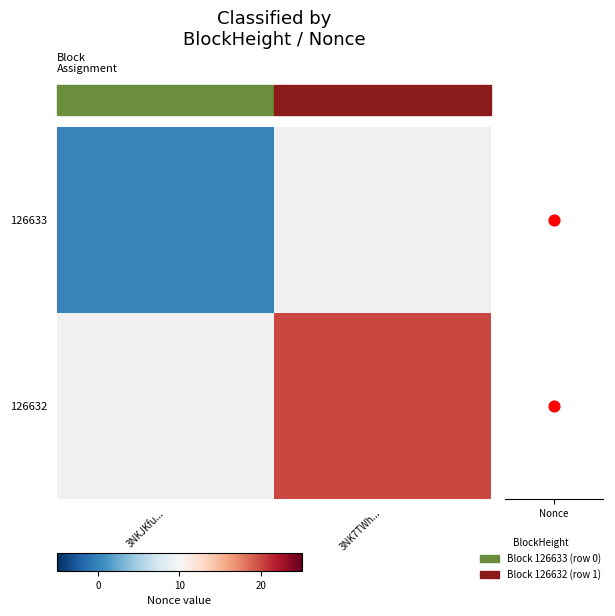

At how many categories does at least one series exceed 19?

1